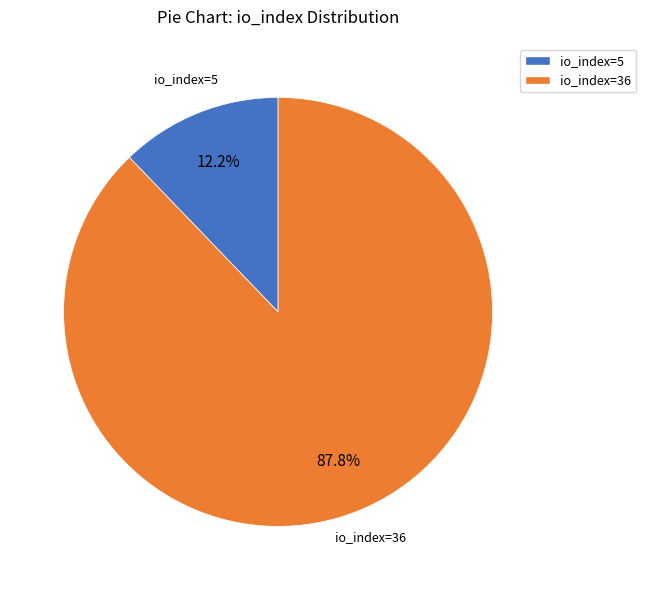

Rank the categories by value from lowest to highest.

io_index=5, io_index=36